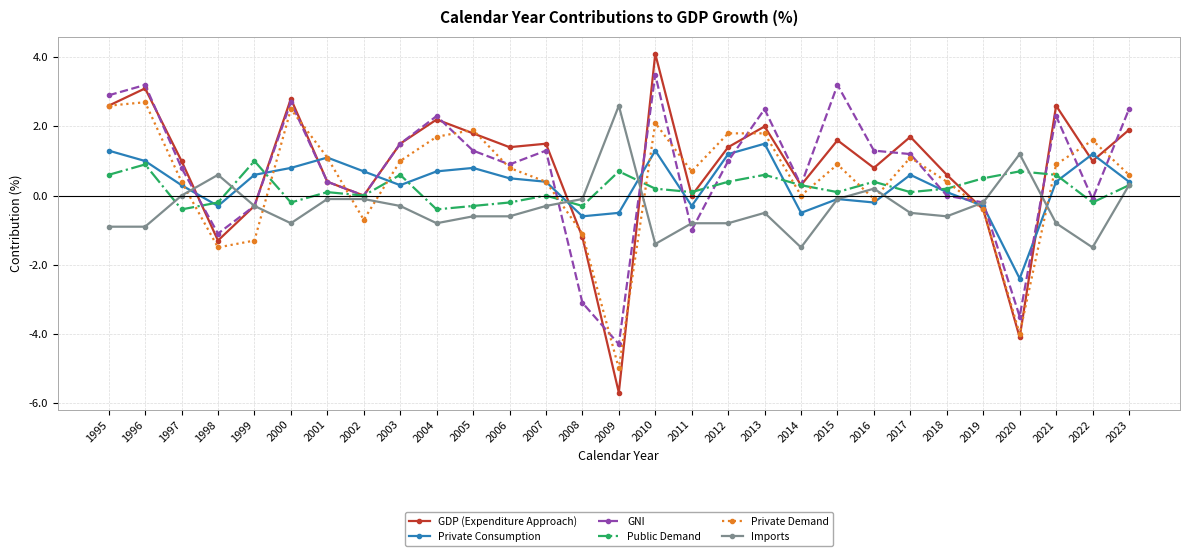

What is the sum of the Private Consumption values at 2022 and 2016?

1.0